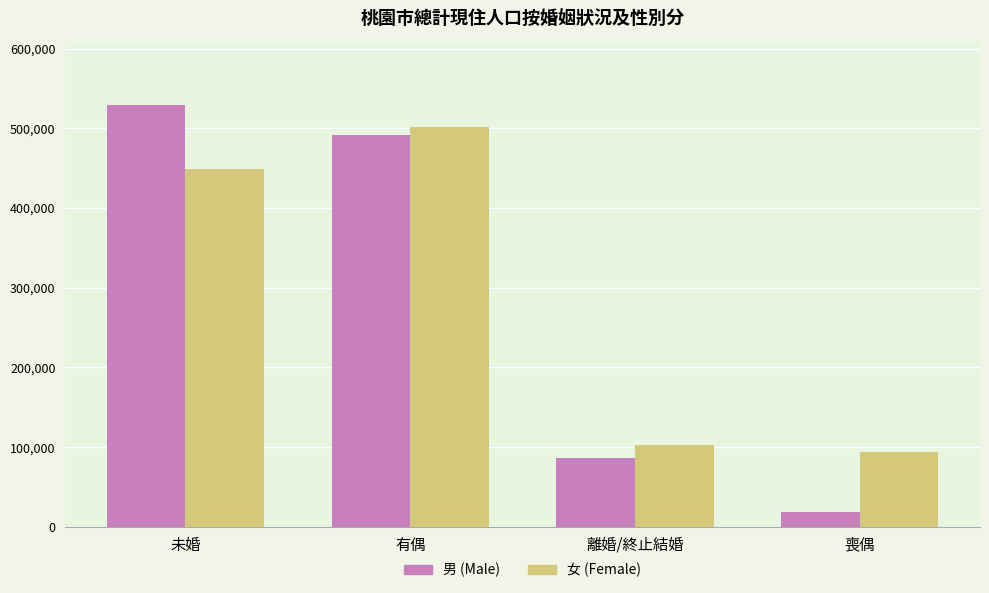

Reading left to right, extract all data points from this chart.

男 (Male): 529338	491559	86006	18227
女 (Female): 448696	501221	103128	94216